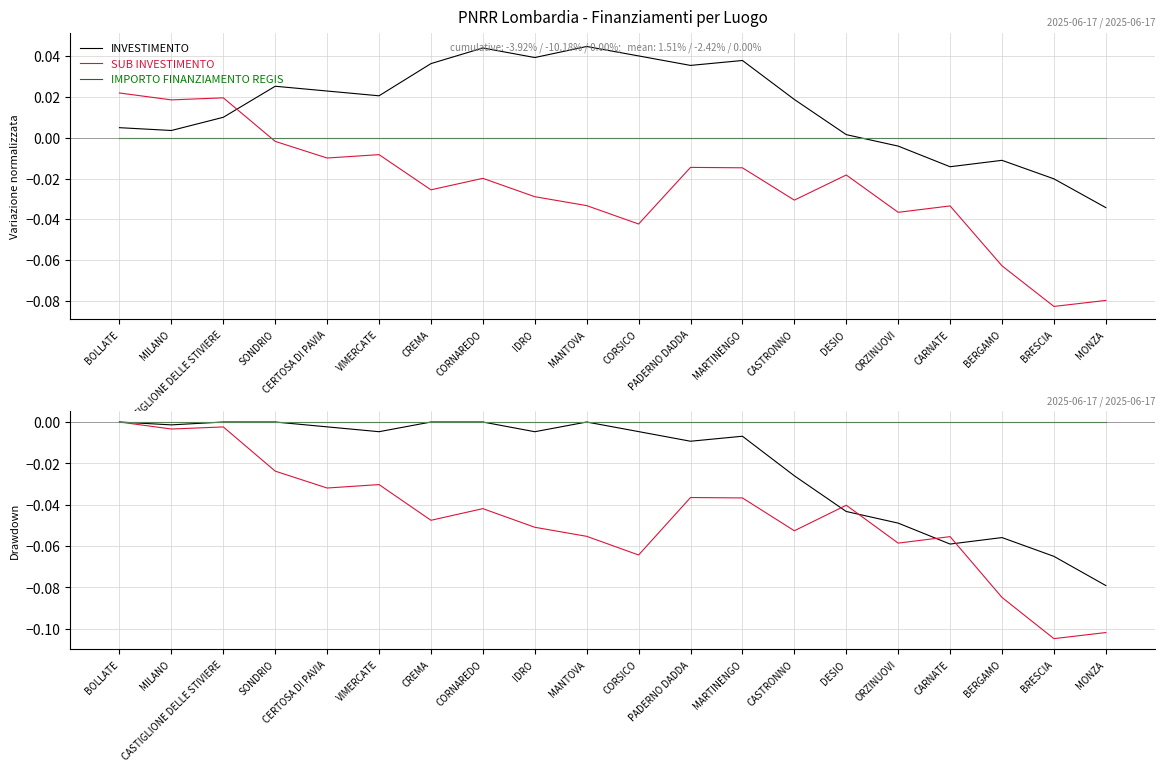

Which series changed the most between VIMERCATE and IDRO?

SUB INVESTIMENTO